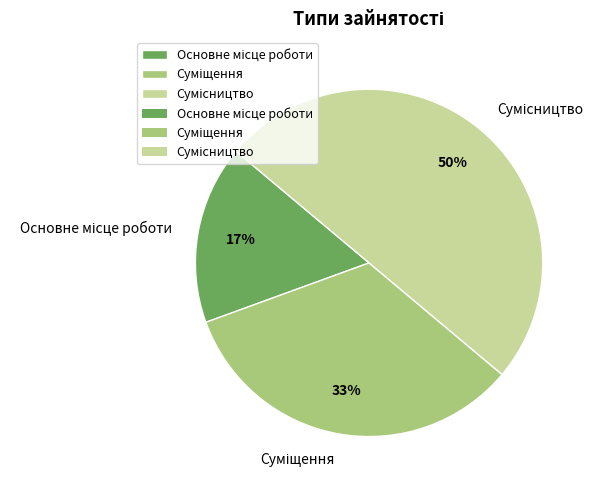

To the nearest percent, what is the average slice percentage?

33%